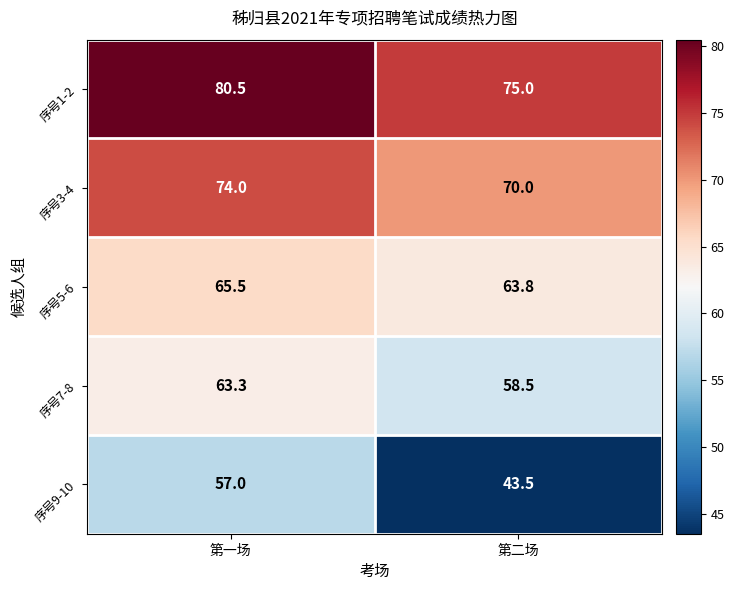

The value of 序号9-10 at 第一场 is 57.0. True or false?

True